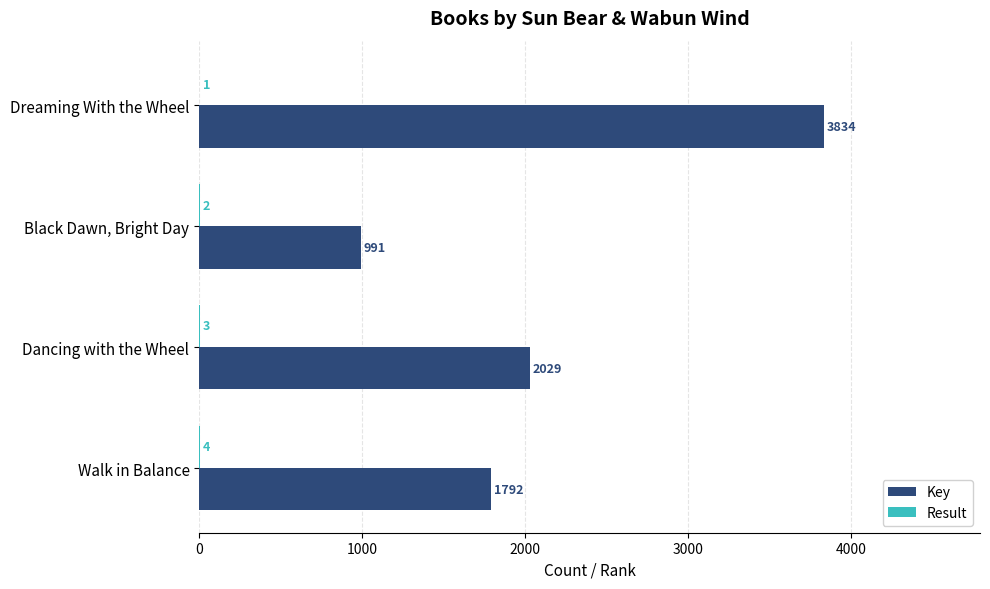

What is the average value of the Key series?

2162